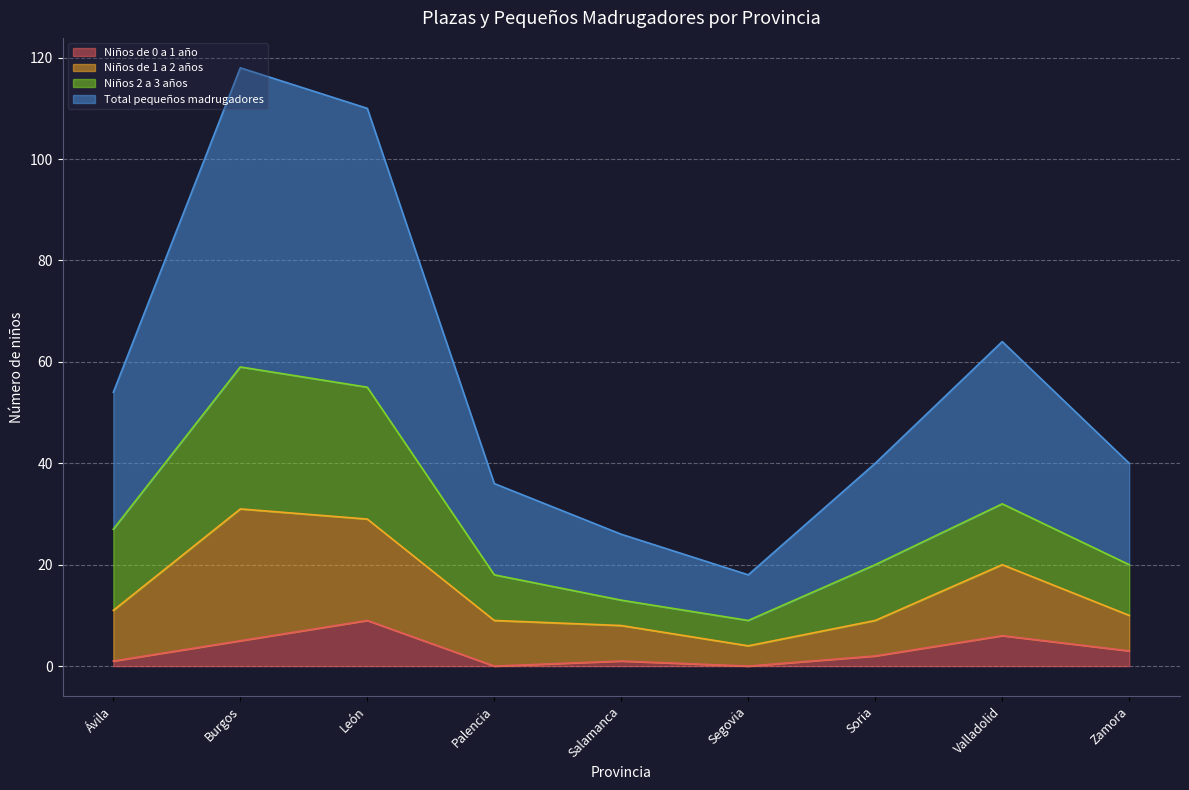

Is it true that Niños de 0 a 1 año equals 5 at Burgos?

True